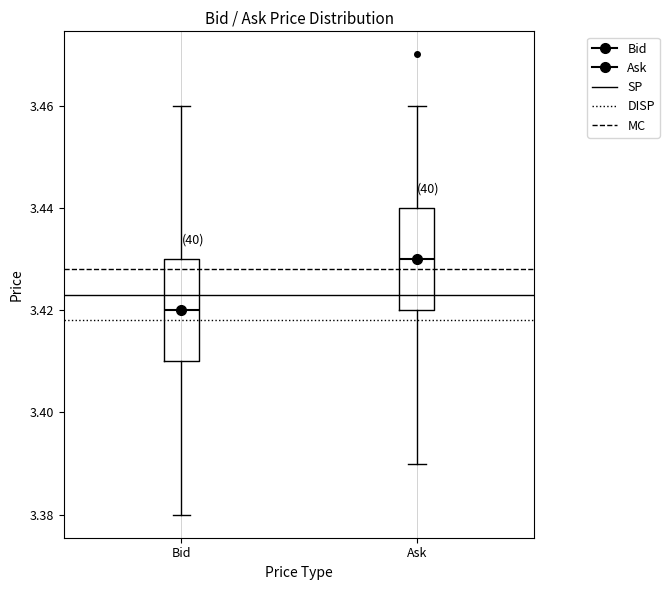

Where is the lower edge of the box for Bid on the y-axis? The values are not printed on the chart, so give them approximately, as read against the axis.

3.41